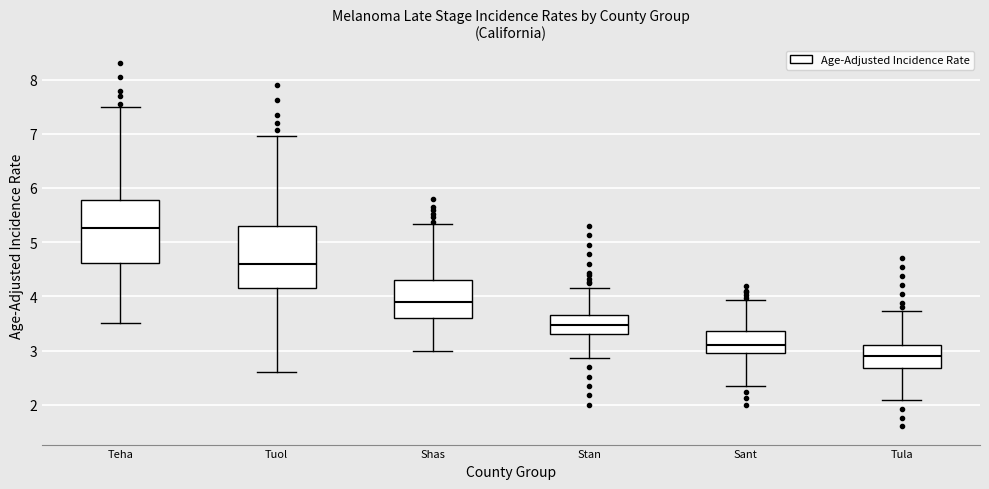

Which box has the lowest median line?

Tula